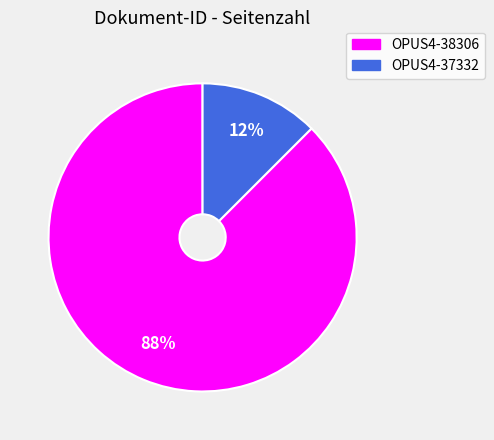

True or false: OPUS4-37332 accounts for 12% of the total.

True